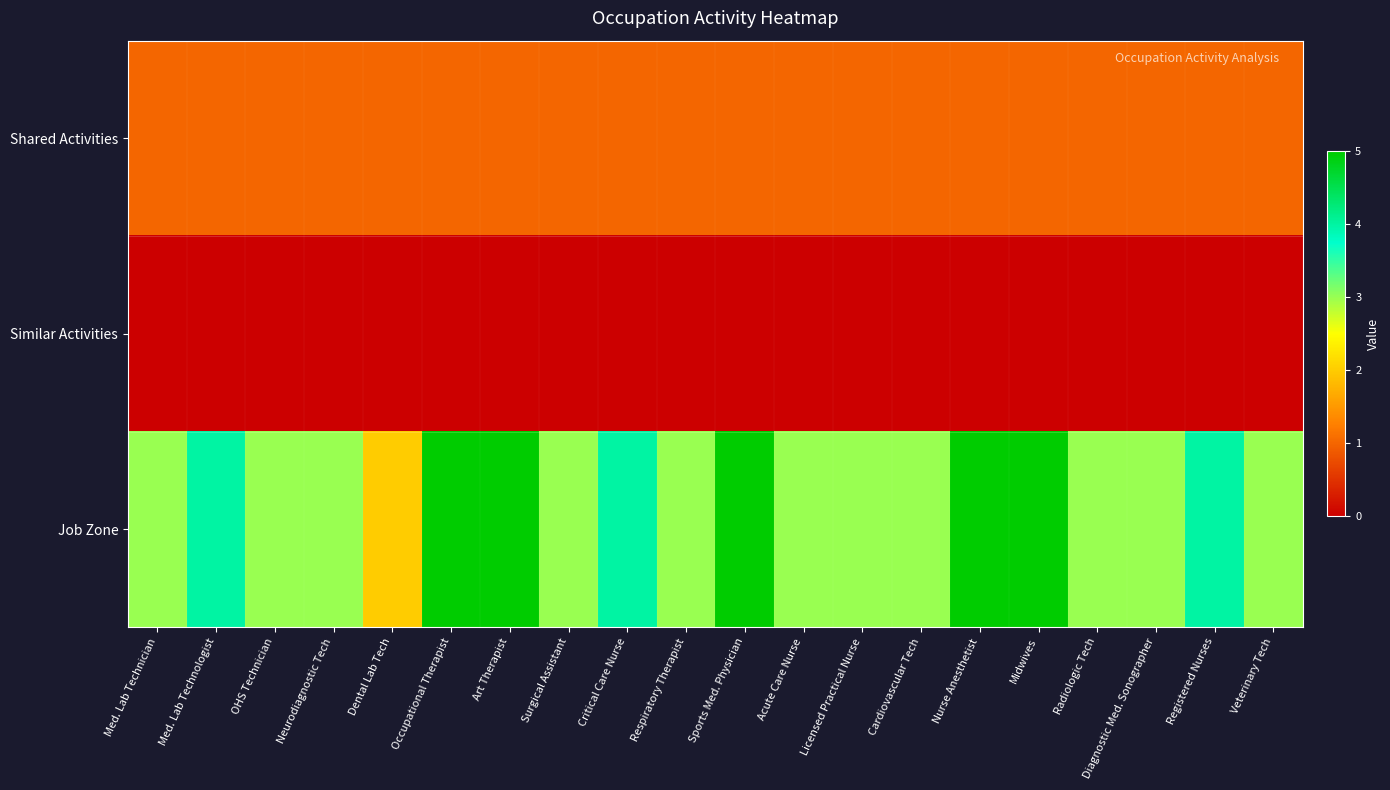

What is the spread (max minus min) of values at Veterinary Tech?

3